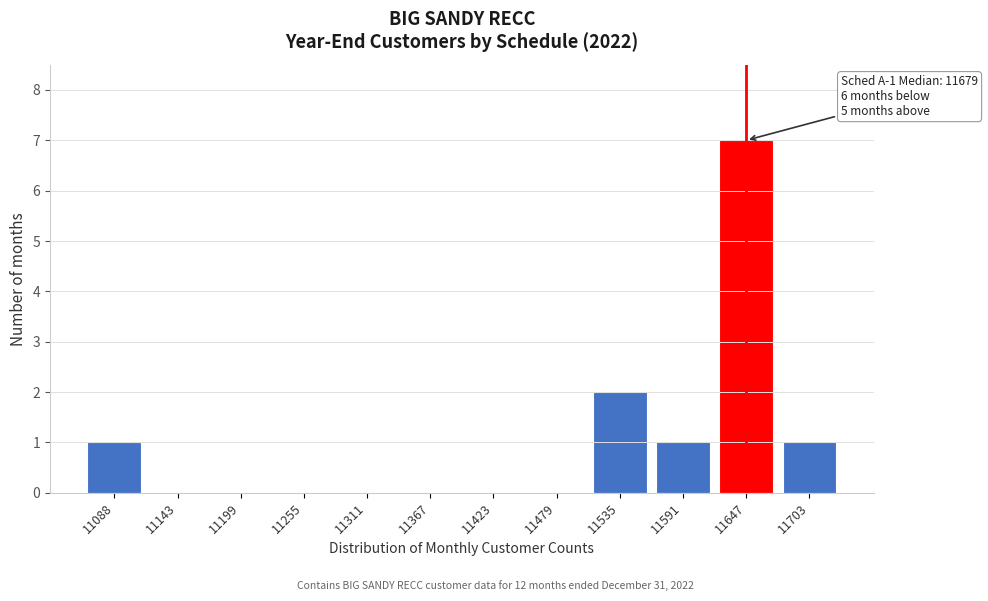

Reading right to left, list all the values displayed in this chart.

11703=1	11647=7	11591=1	11535=2	11479=0	11423=0	11367=0	11311=0	11255=0	11199=0	11143=0	11088=1